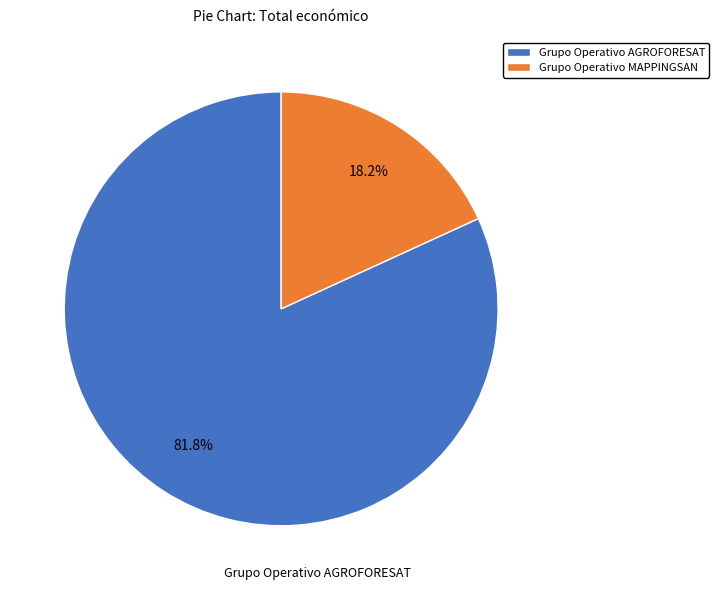

Which category has the biggest portion of the pie?

Grupo Operativo AGROFORESAT